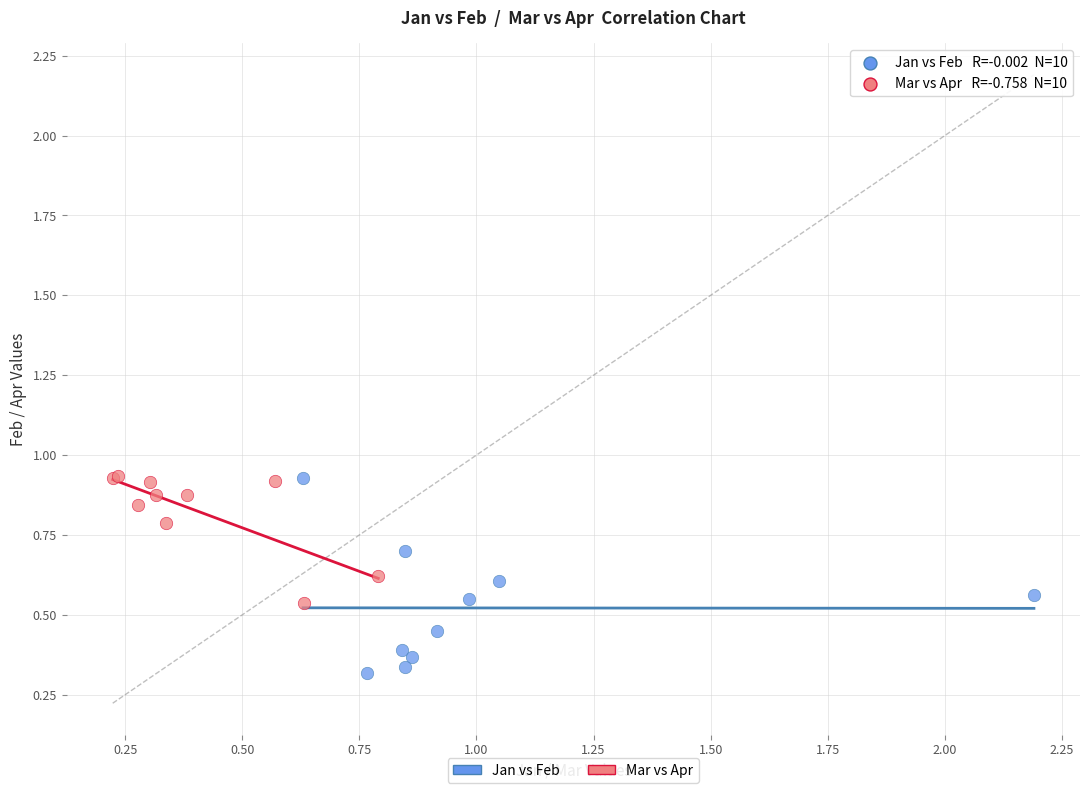

Which series has the largest Y range (max minus min)?

Jan vs Feb